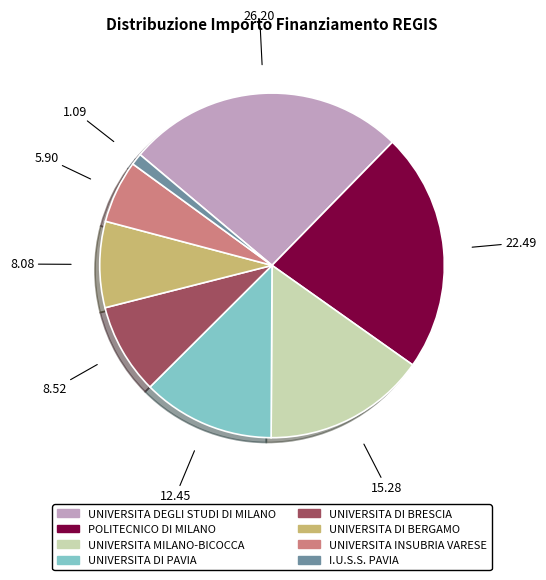

Is the sum of UNIVERSITA DI BERGAMO and UNIVERSITA DEGLI STUDI DI MILANO greater than half?

No